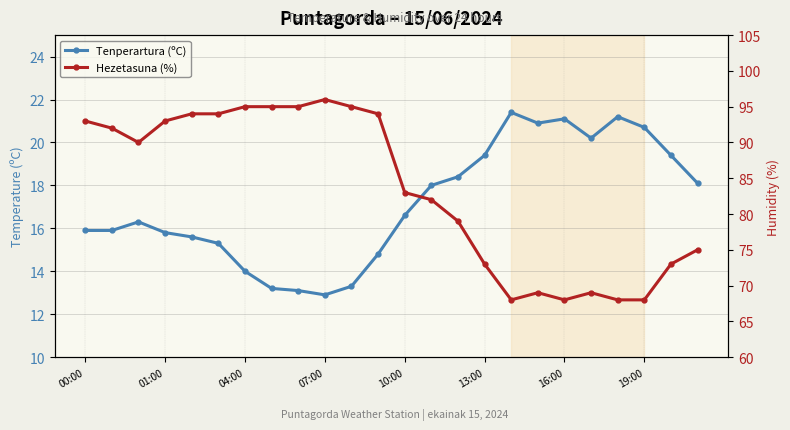

Which series has the widest spread of values?

Hezetasuna (%)